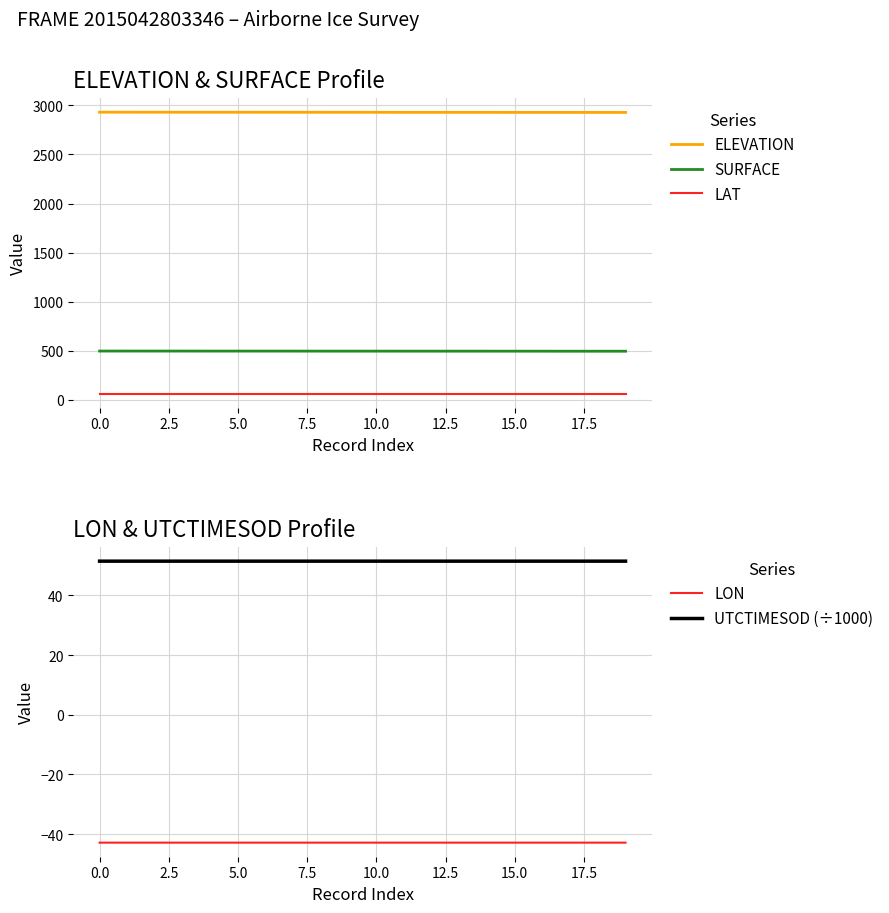

Which category has the highest value in the LON series?

19